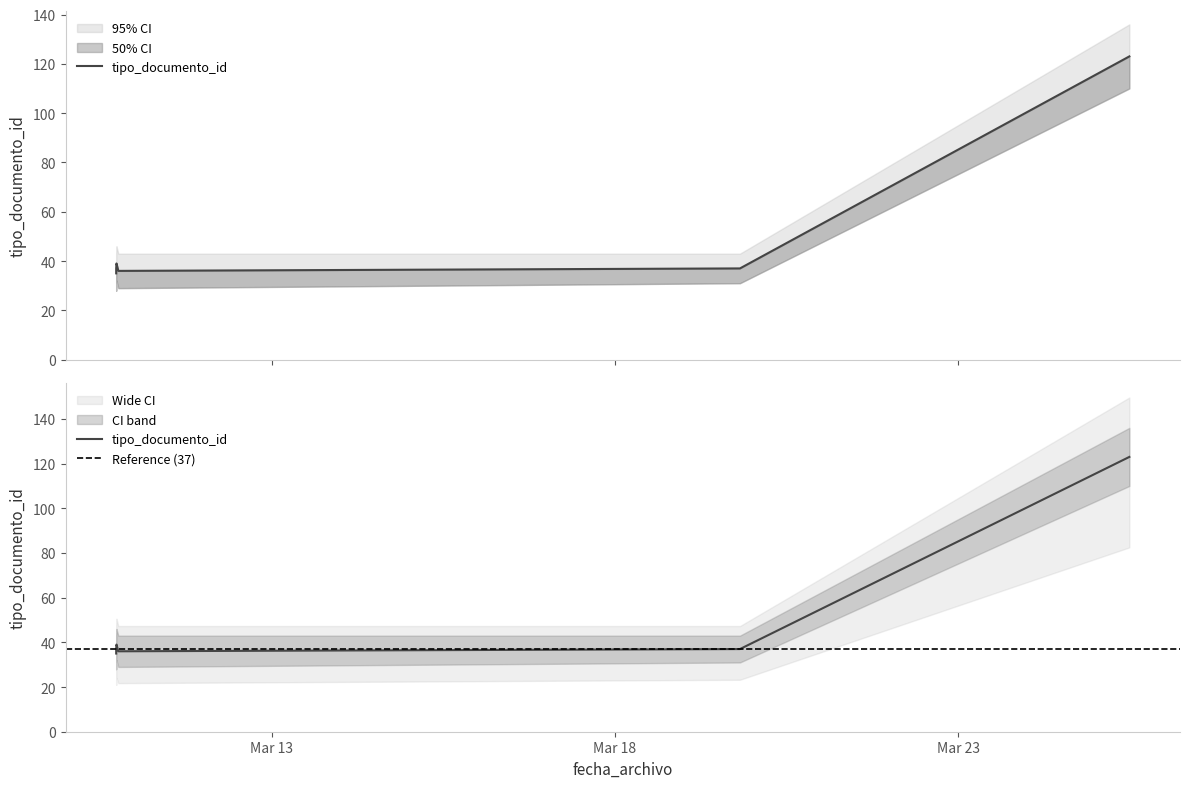

Count the number of data series in this chart.

1